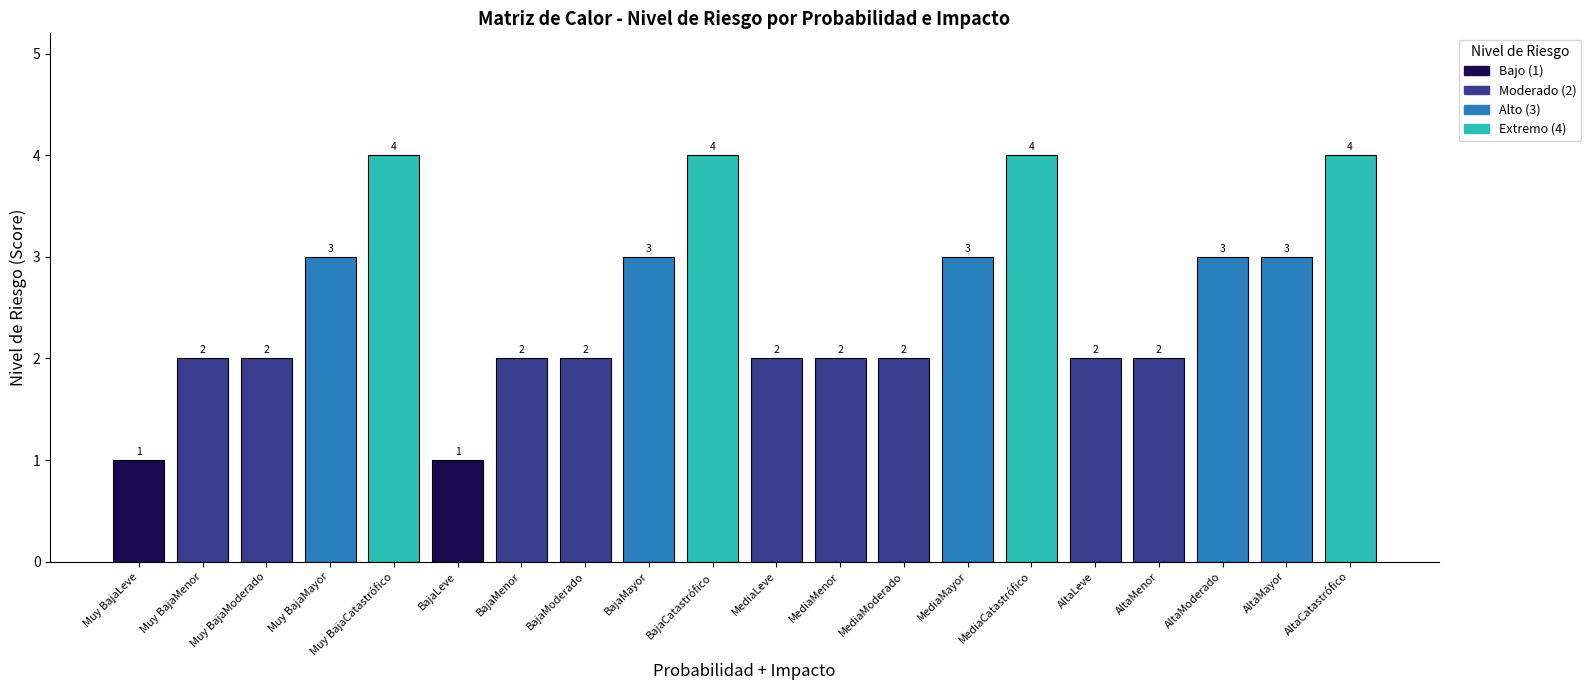

Reading left to right, what are all the values shown in this chart?

1	2	2	3	4	1	2	2	3	4	2	2	2	3	4	2	2	3	3	4